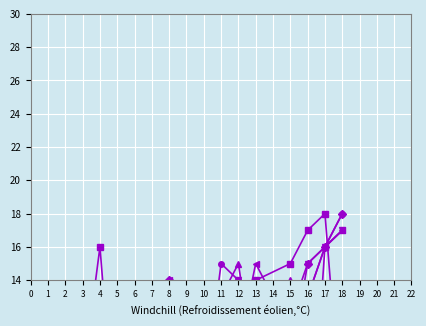

How many data points in Z3 are less than 9?

8